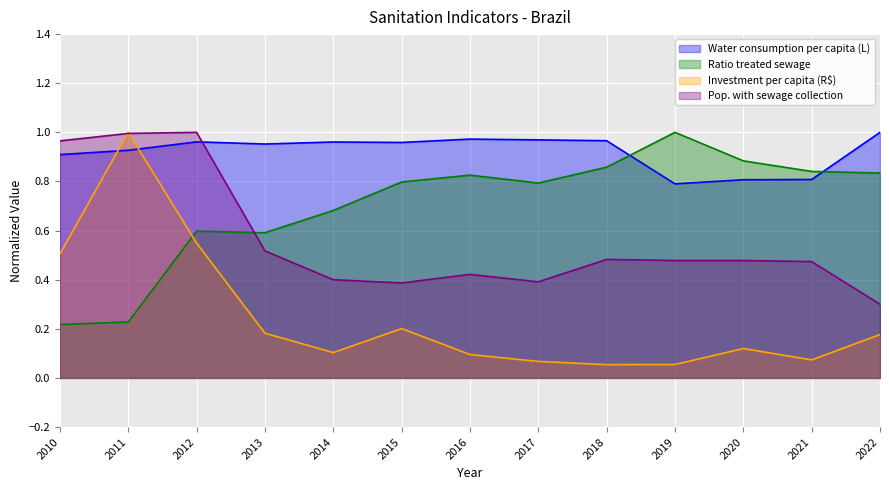

What is the spread (max minus min) of values at 2011?

0.8